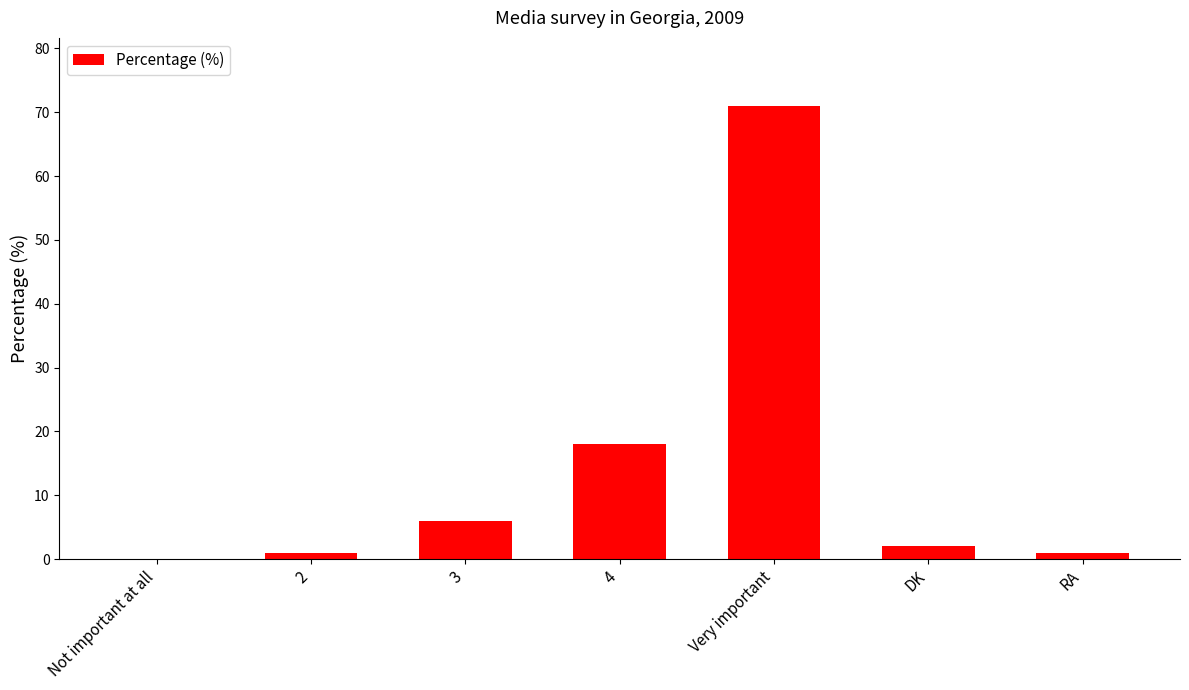

Reading left to right, extract all data points from this chart.

Not important at all=0	2=1	3=6	4=18	Very important=71	DK=2	RA=1